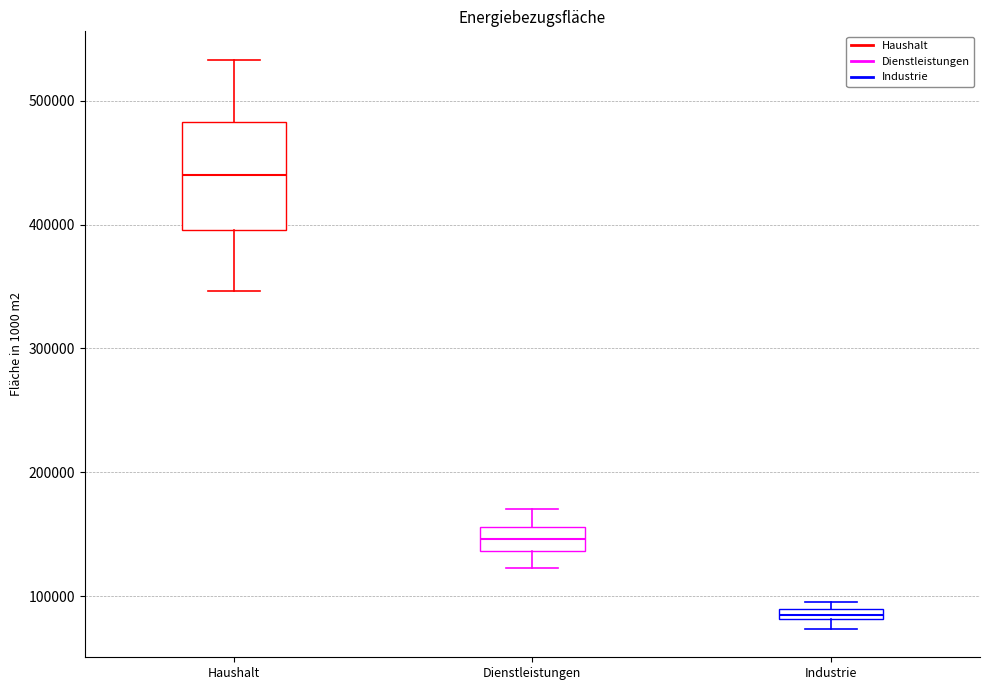

Which box's median line is the highest?

Haushalt